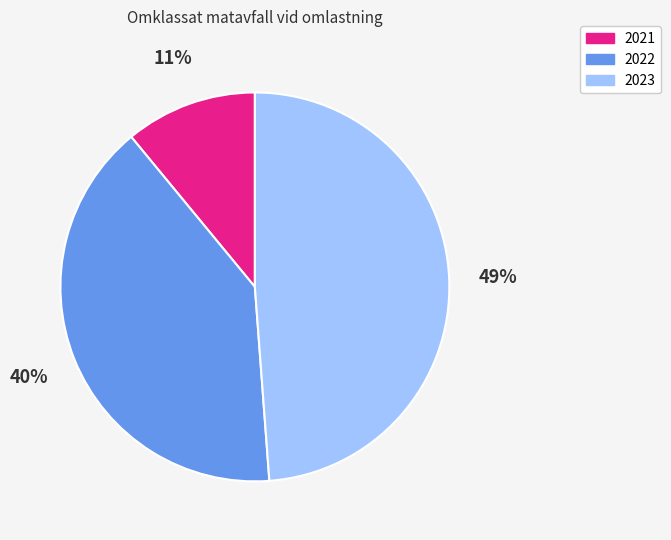

True or false: 2021 accounts for 2% of the total.

False